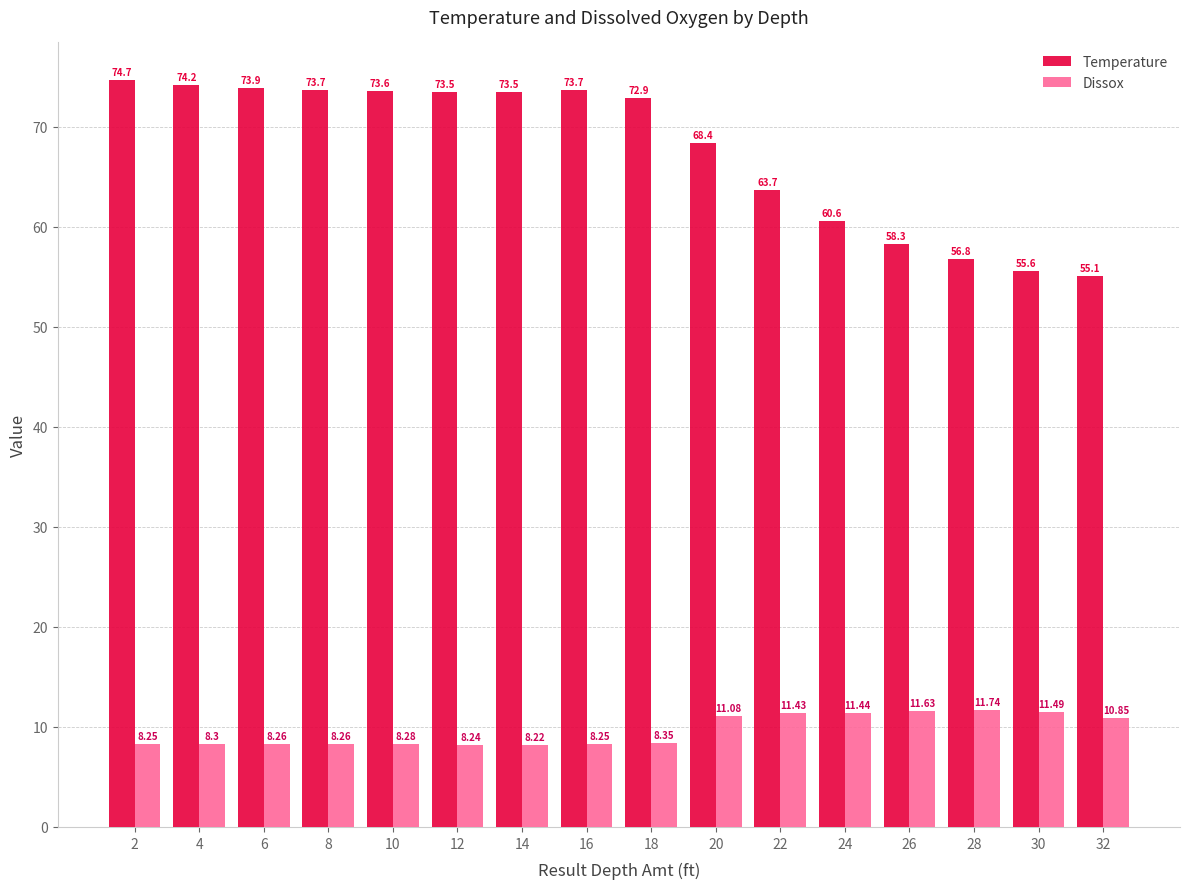

Are the bars grouped side by side (vs. stacked)?

Yes